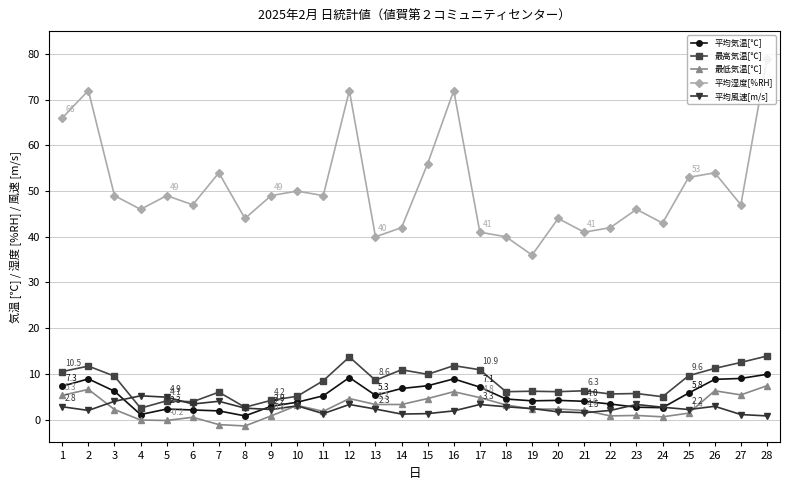

How many interior local valleys does the 平均湿度[%RH] series have?

9